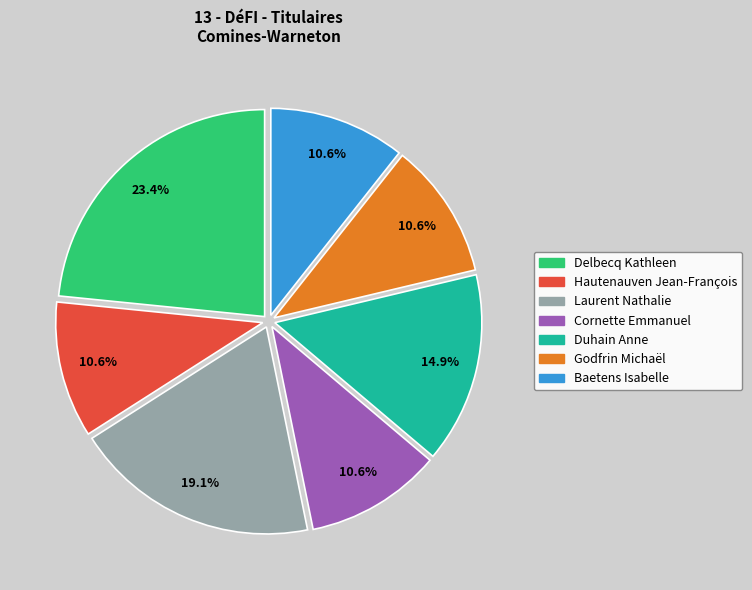

Is there any slice that represents more than half of the pie?

No